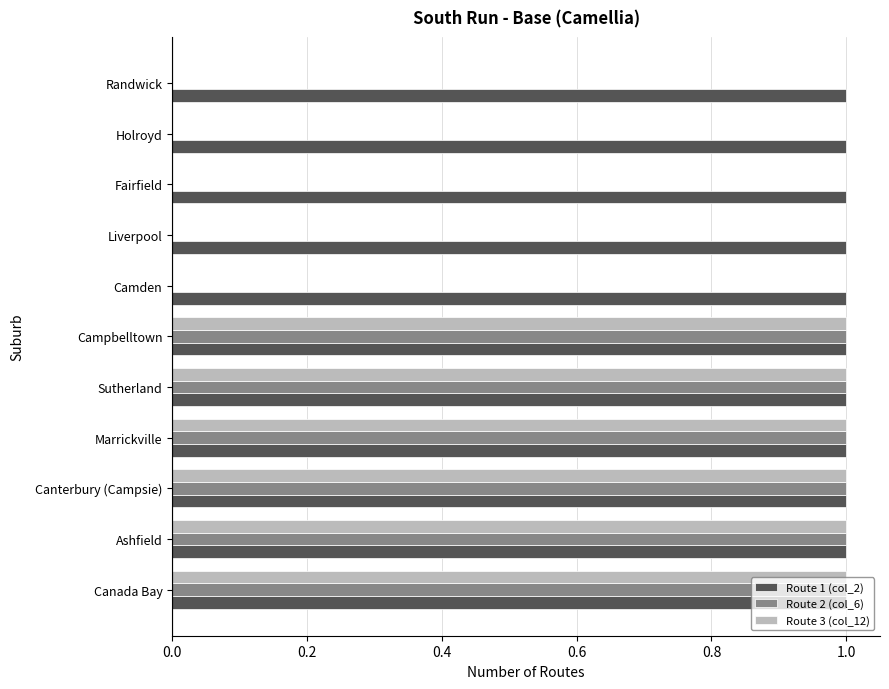

Which series has the largest total across all categories?

Route 1 (col_2)